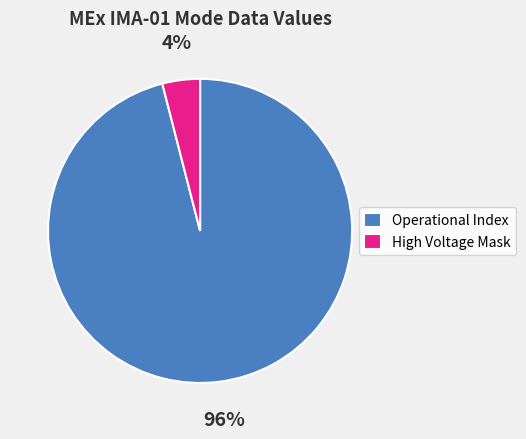

To the nearest percent, what is the average slice percentage?

50%